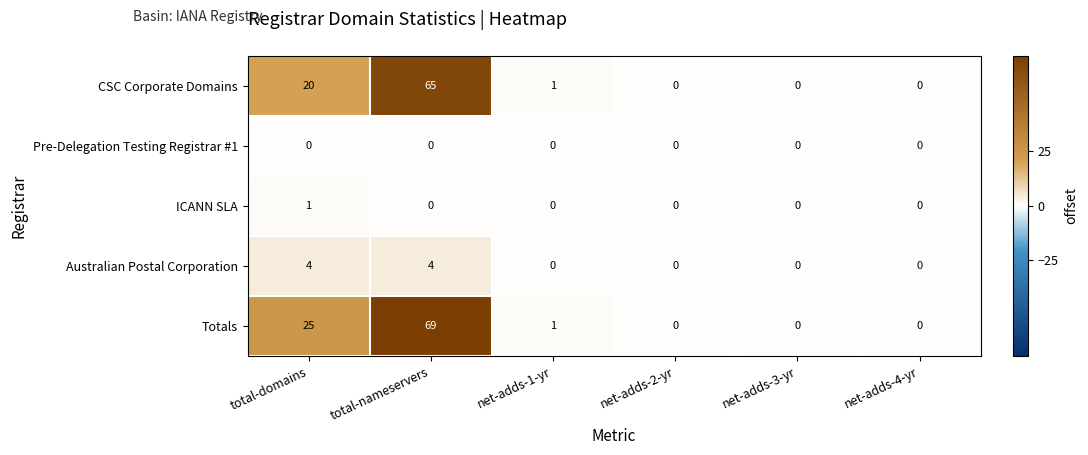

What is the difference between the maximum and minimum values in the CSC Corporate Domains series?

65